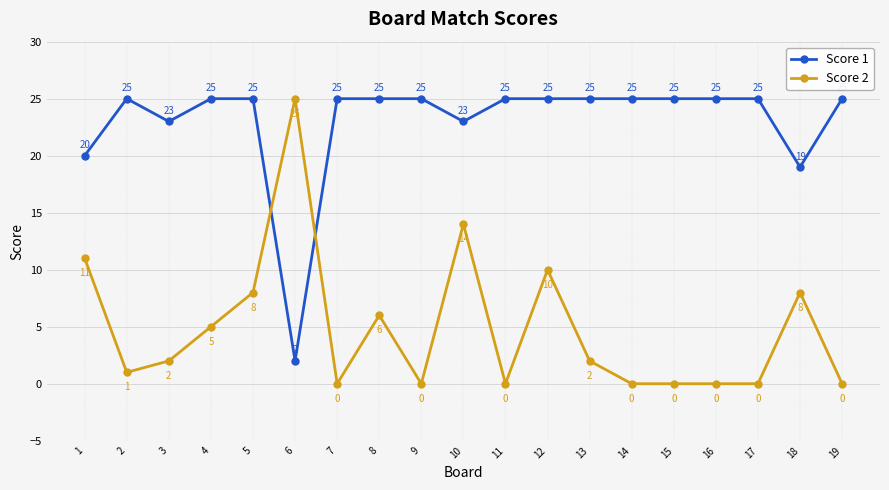

Reading left to right, extract all data points from this chart.

Score 1: 1=20	2=25	3=23	4=25	5=25	6=2	7=25	8=25	9=25	10=23	11=25	12=25	13=25	14=25	15=25	16=25	17=25	18=19	19=25
Score 2: 1=11	2=1	3=2	4=5	5=8	6=25	7=0	8=6	9=0	10=14	11=0	12=10	13=2	14=0	15=0	16=0	17=0	18=8	19=0